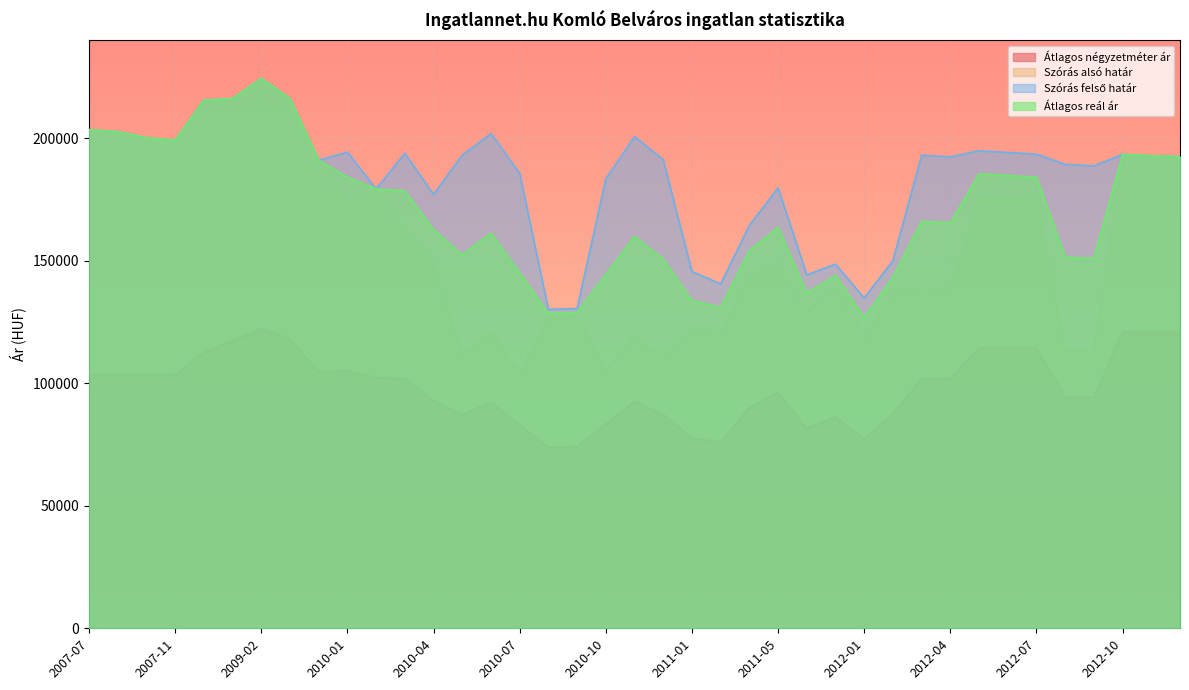

Count the number of data series in this chart.

4